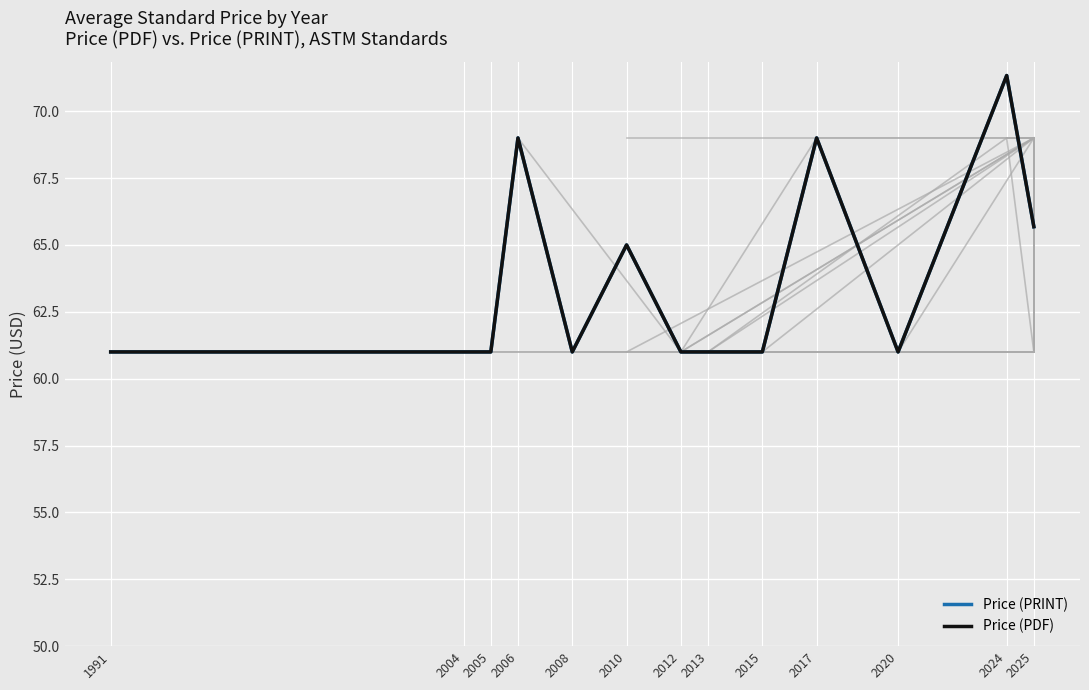

True or false: Price (PRINT) and Price (PDF) intersect in this chart.

False